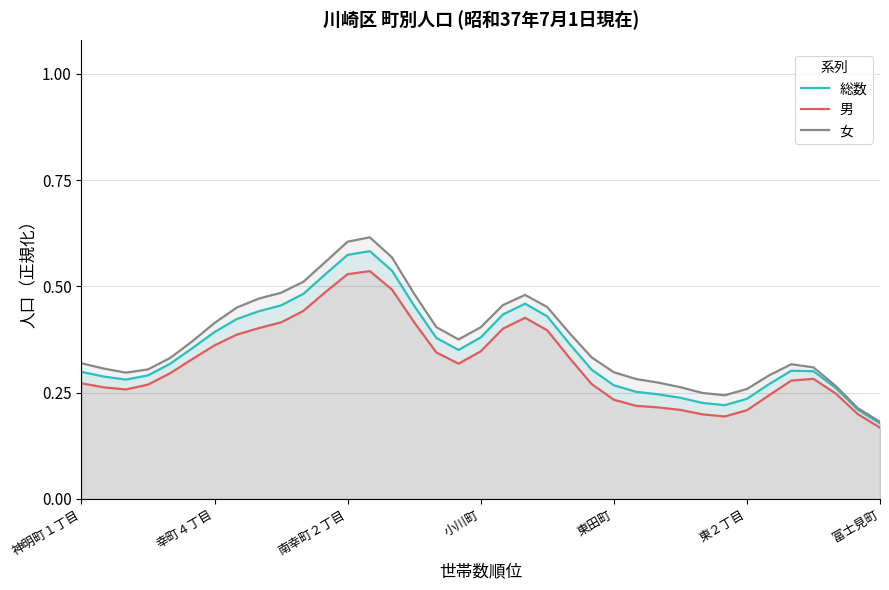

How many lines are shown in the chart?

3